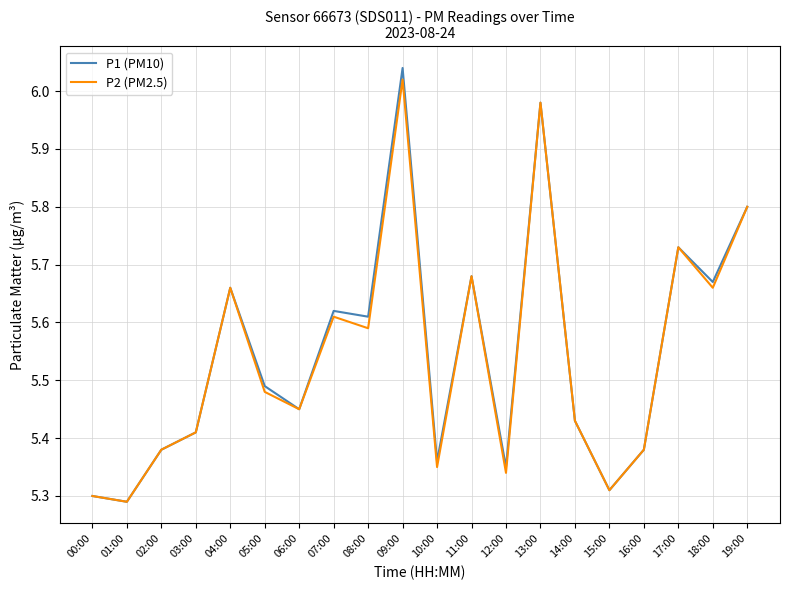

Which series has the largest range (max minus min)?

P1 (PM10)